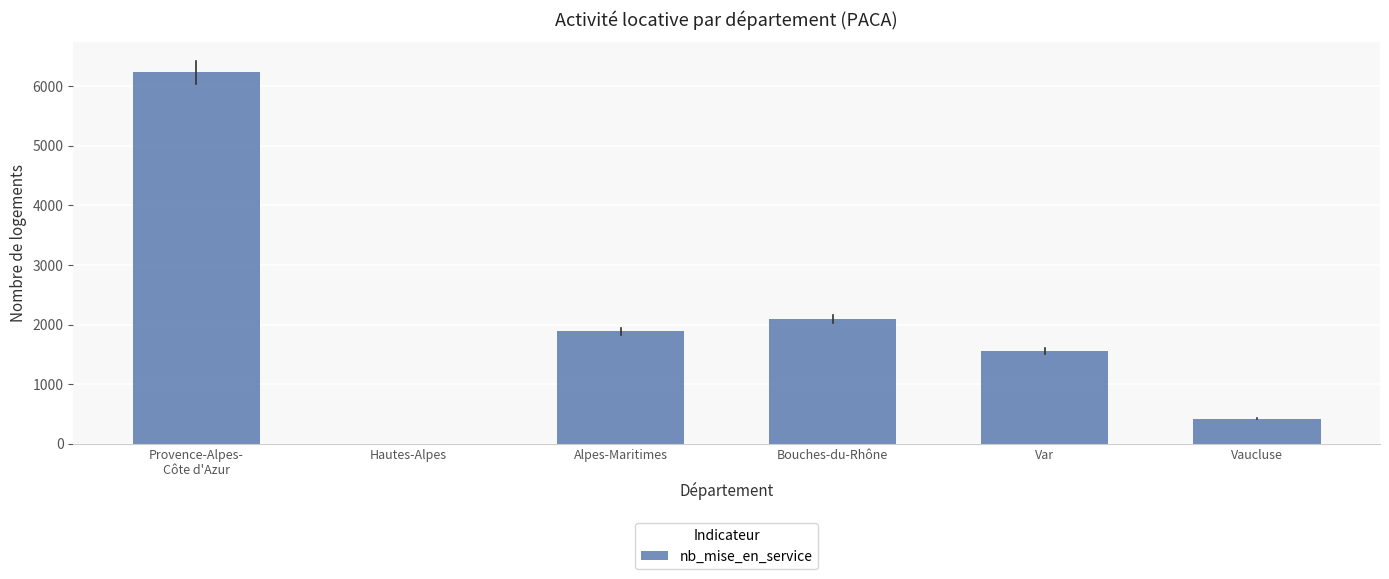

Reading right to left, extract all data points from this chart.

Vaucluse=420	Var=1560	Bouches-du-Rhône=2096	Alpes-Maritimes=1884	Hautes-Alpes=0	Provence-Alpes-
Côte d'Azur=6228